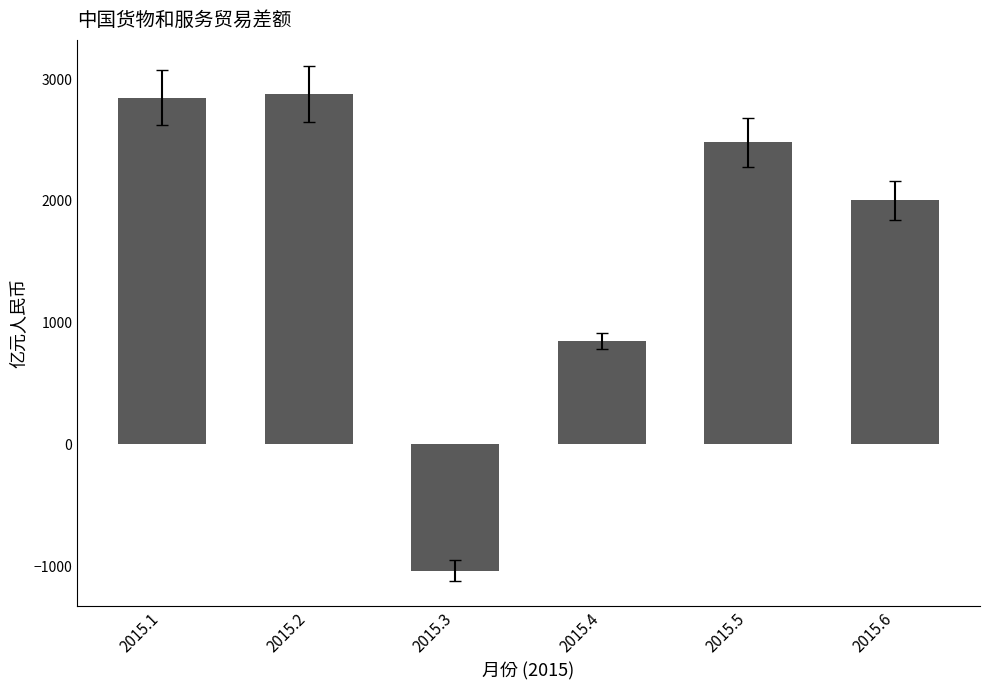

How many bars are there in total?

6